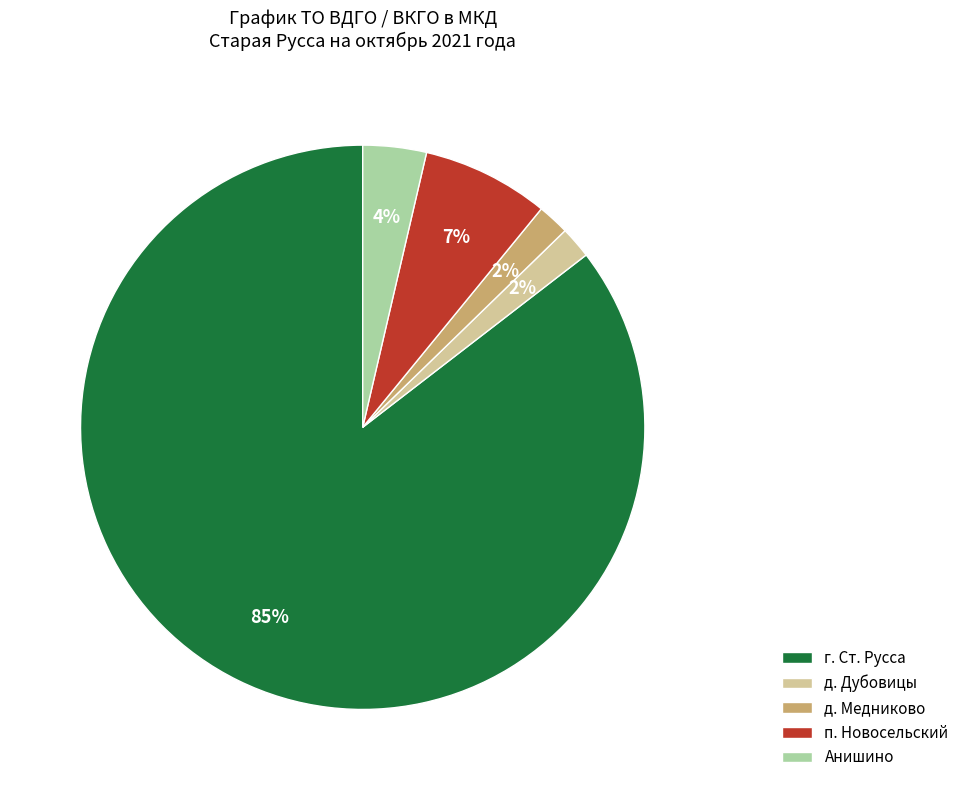

Which category has the biggest portion of the pie?

г. Ст. Русса